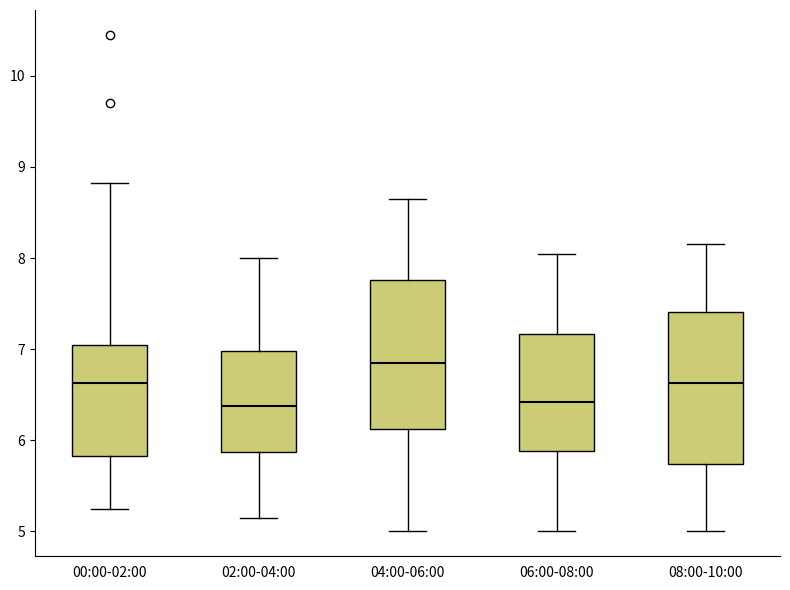

Reading left to right, transcribe this box plot: for each box, give where its median line is, the range the box spans, and where its two whiskers end, as read against the y-axis. The values are not printed on the chart, so give them approximately, as read against the axis.

00:00-02:00: median 6.6, box 5.8 to 7.1, whiskers 5.3 to 8.8
02:00-04:00: median 6.4, box 5.9 to 7.0, whiskers 5.2 to 8.0
04:00-06:00: median 6.9, box 6.1 to 7.8, whiskers 5.0 to 8.7
06:00-08:00: median 6.4, box 5.9 to 7.2, whiskers 5.0 to 8.1
08:00-10:00: median 6.6, box 5.7 to 7.4, whiskers 5.0 to 8.2